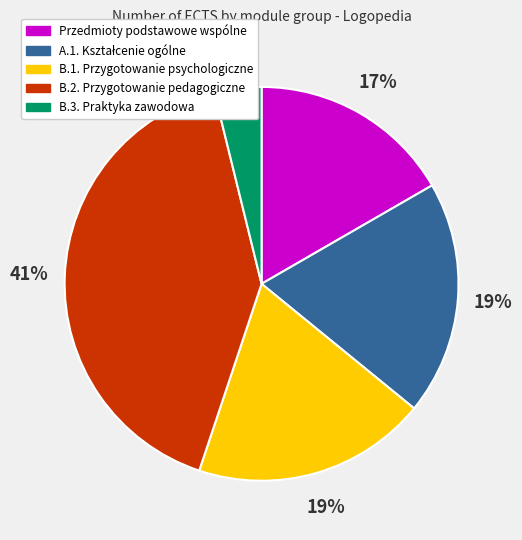

What is the smallest slice in the pie chart?

B.3. Praktyka zawodowa